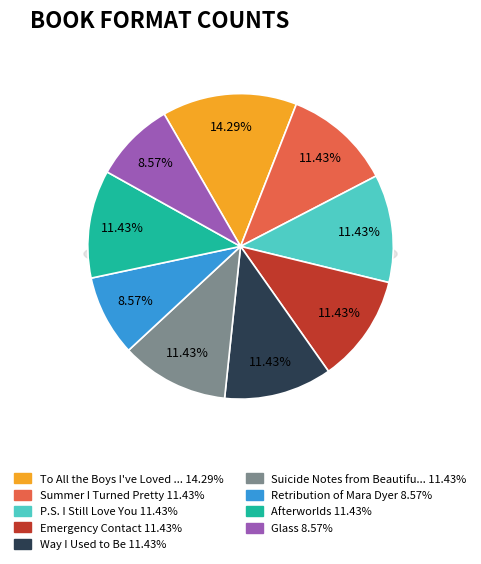

Is the sum of Emergency Contact and To All the Boys I've Loved Before greater than half?

No